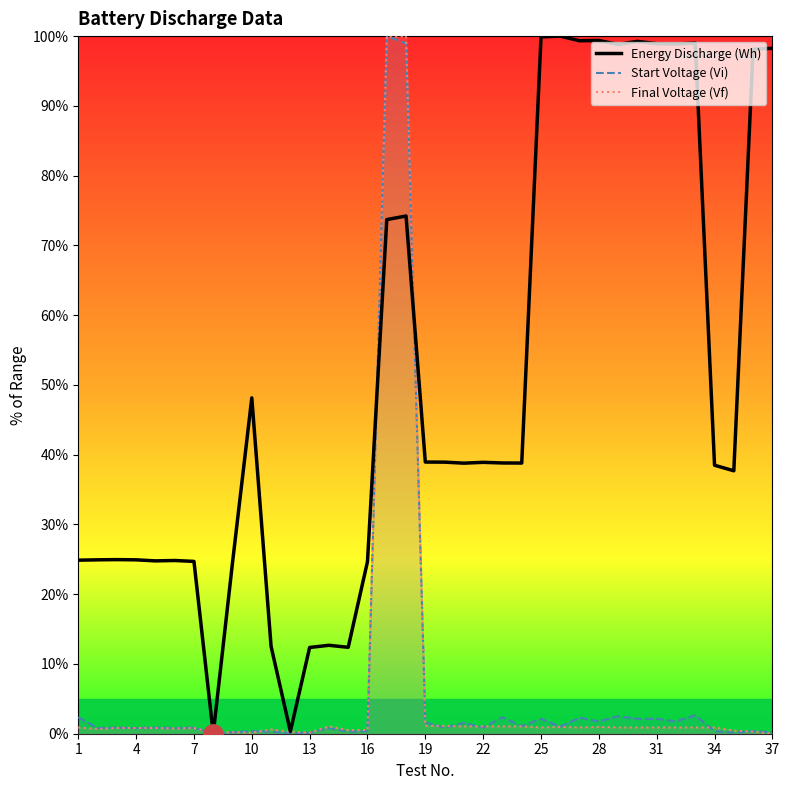

True or false: Energy Discharge (Wh) has a value of 38.9 at 22.

True